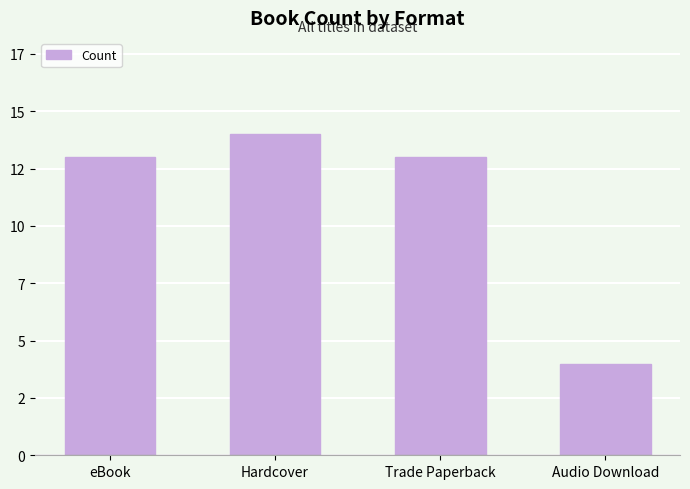

What position from the right is Trade Paperback?

2